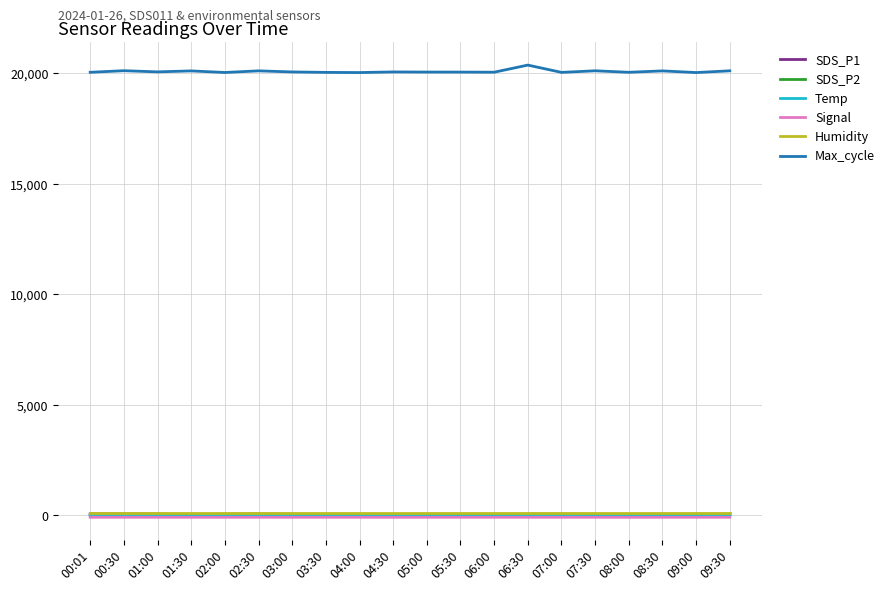

The value of Max_cycle at 03:00 is 13623.1. True or false?

False